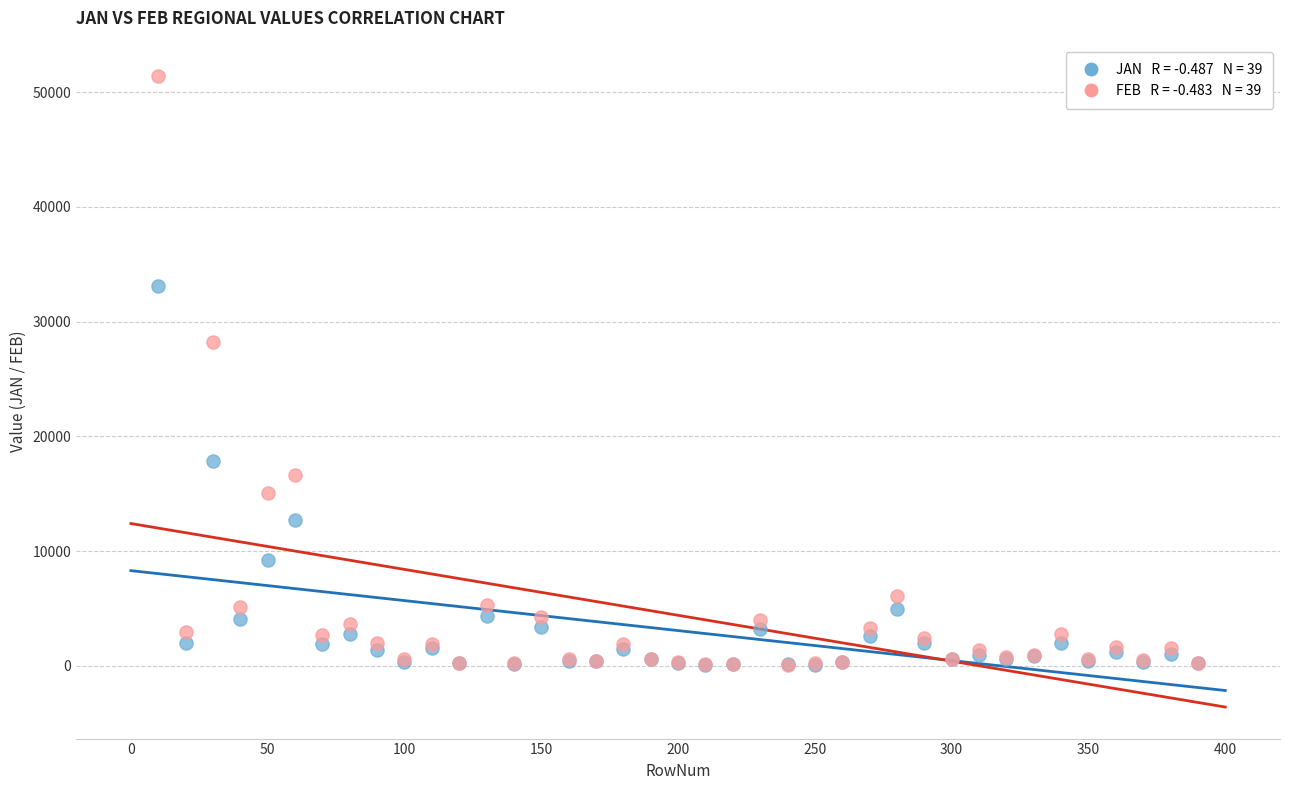

Across all series, what Y value is closest to 25732?

28230.4